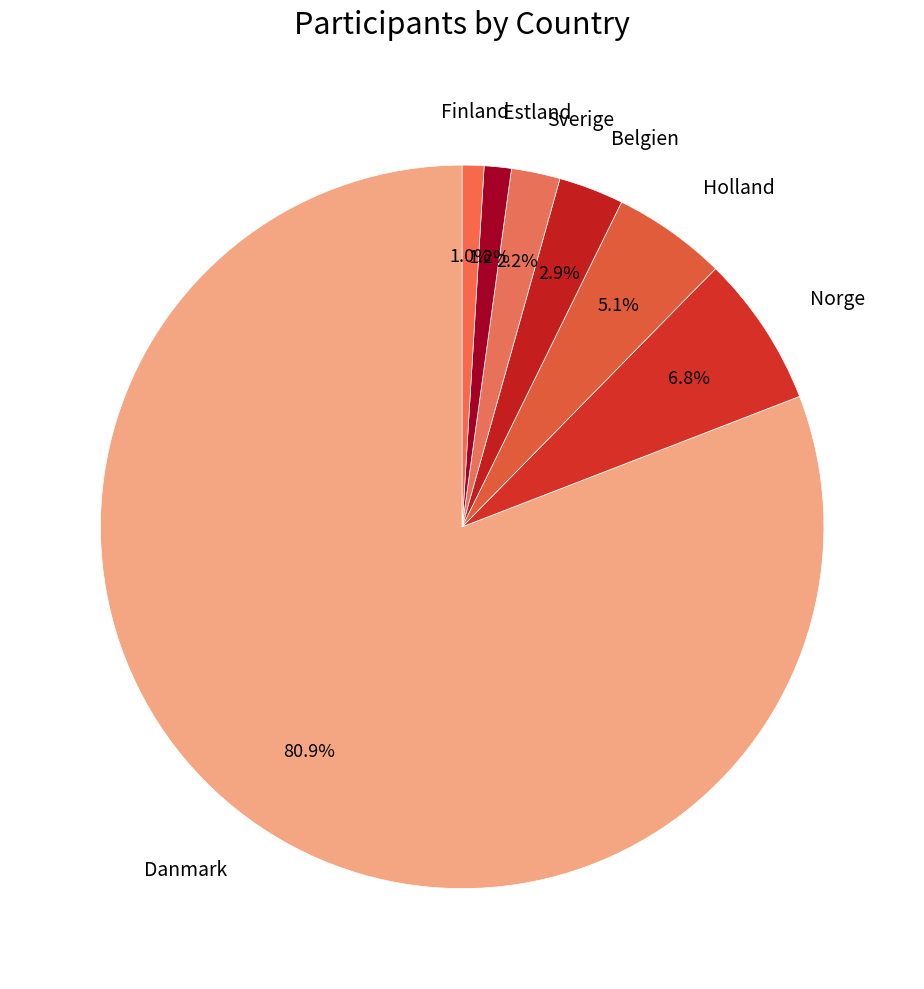

What percentage is the Estland slice, to the nearest percent?

1%